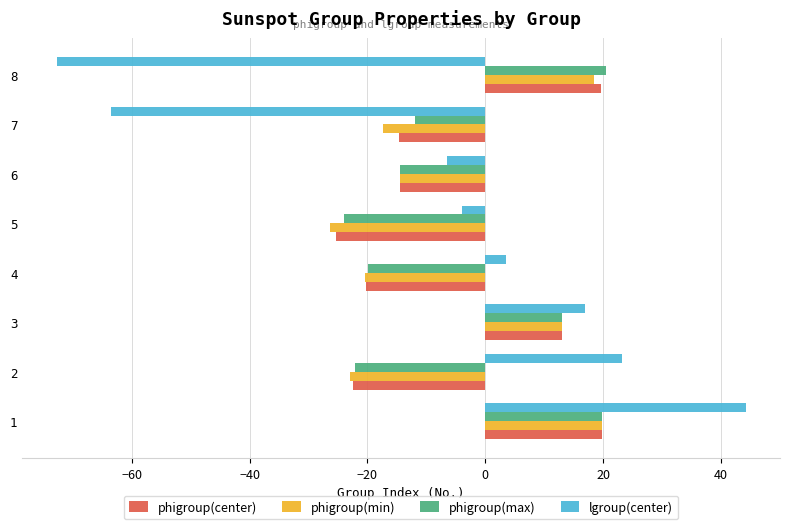

Where is lgroup(center) nearest to the value -14?

6